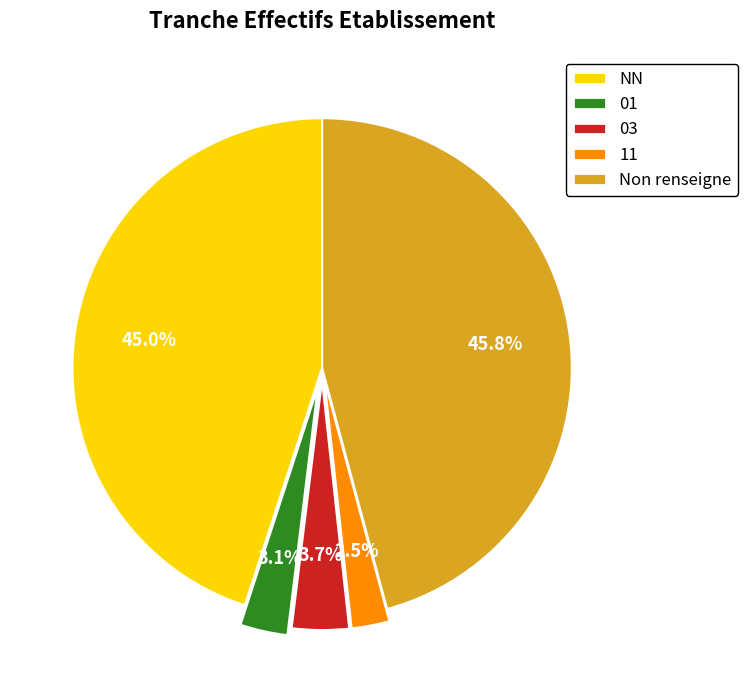

Rank the categories by value from highest to lowest.

Non renseigne, NN, 03, 01, 11